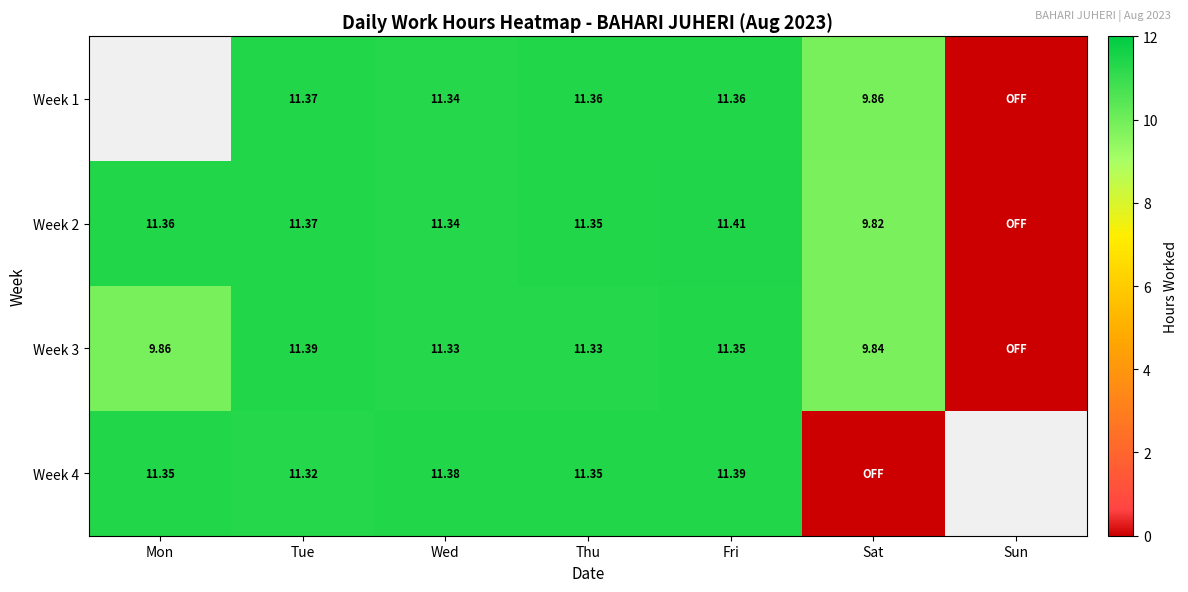

The value of Week 3 at Mon is 9.9. True or false?

True